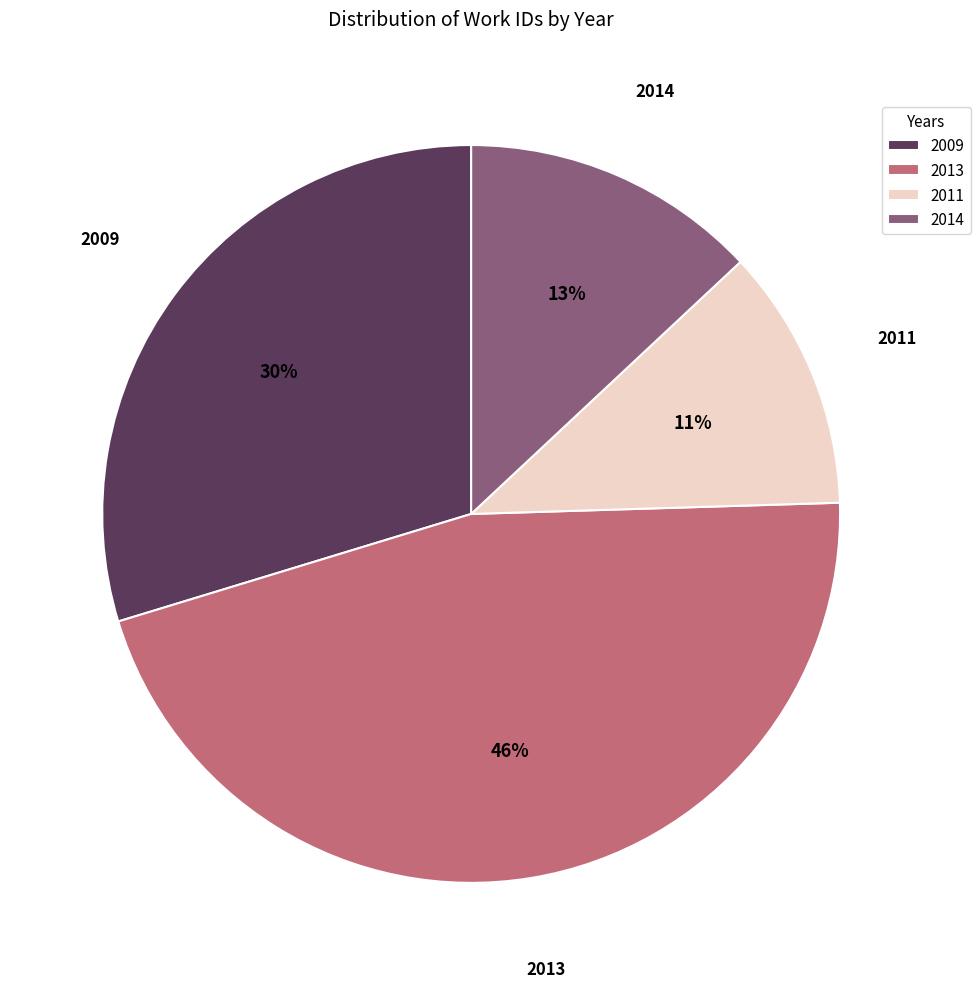

Which slice is the largest?

2013